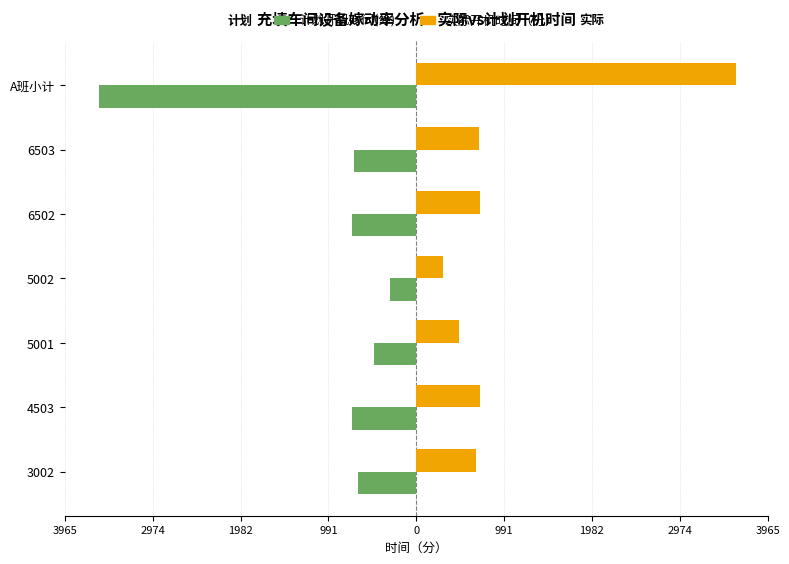

What are all the series names shown in the legend?

计划开机时间(分), 实际开机时间（分）